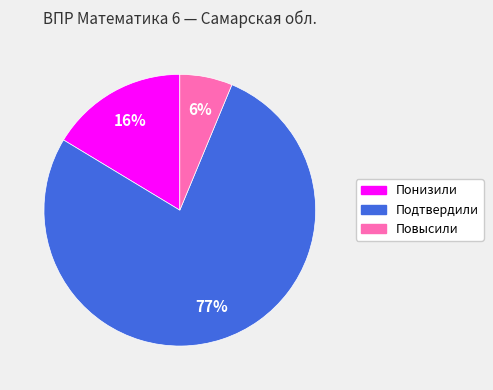

To the nearest percent, what portion does Повысили represent?

6%